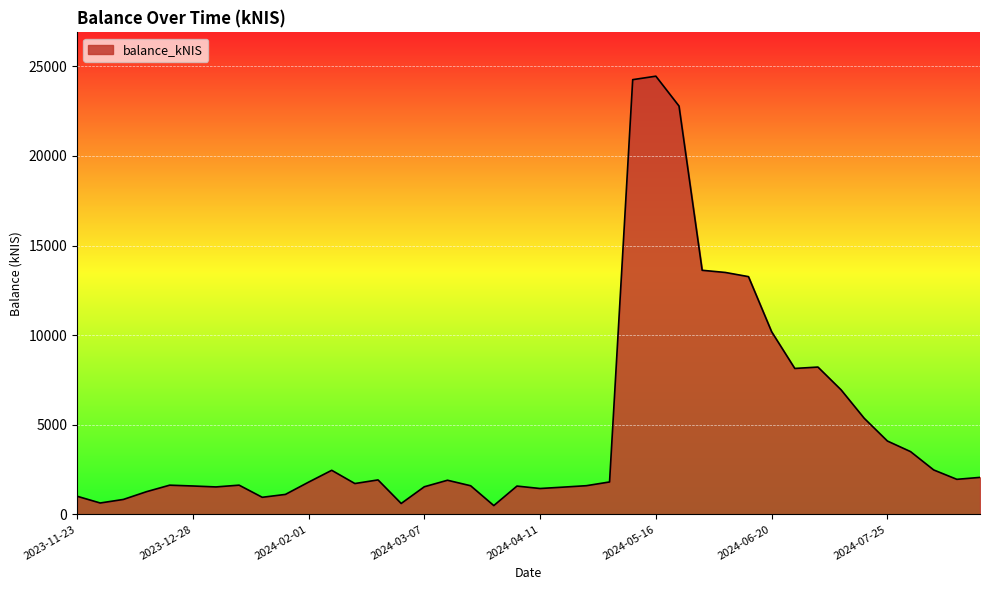

What is the average value?

4976.1